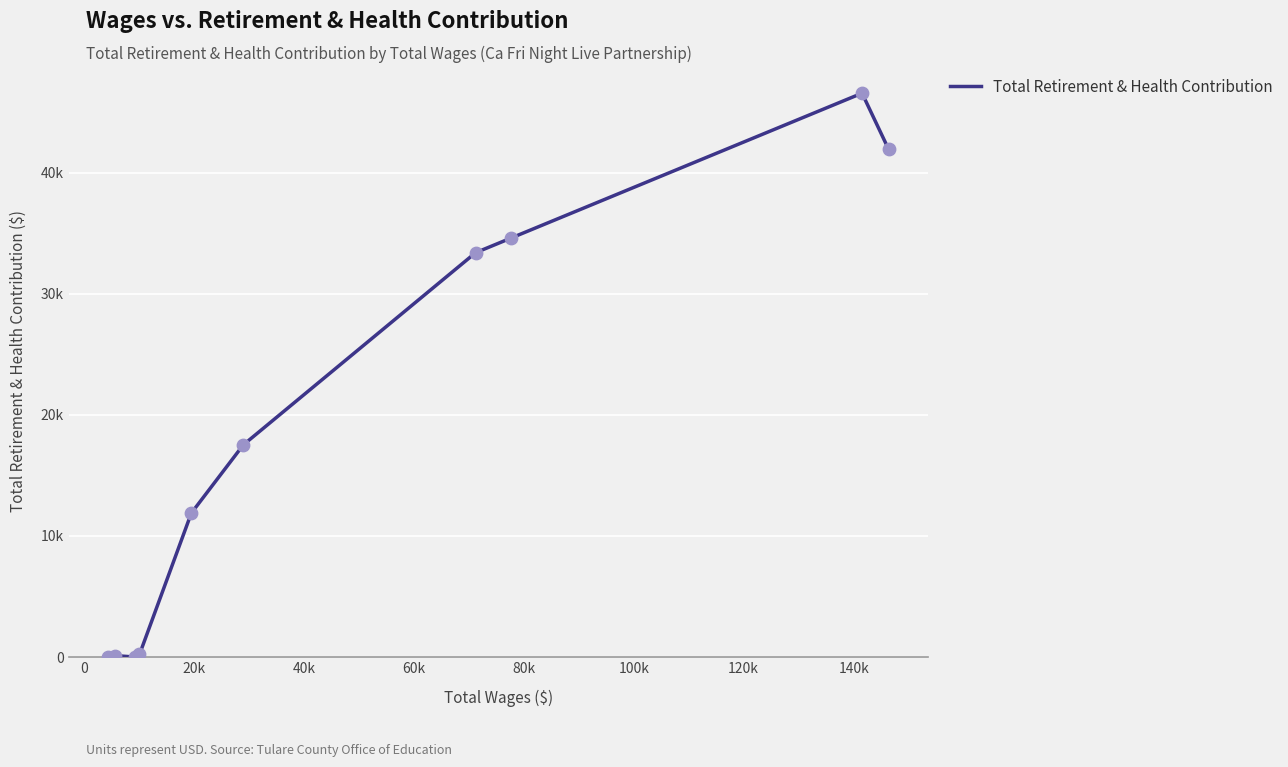

Does the chart have visible grid lines?

Yes